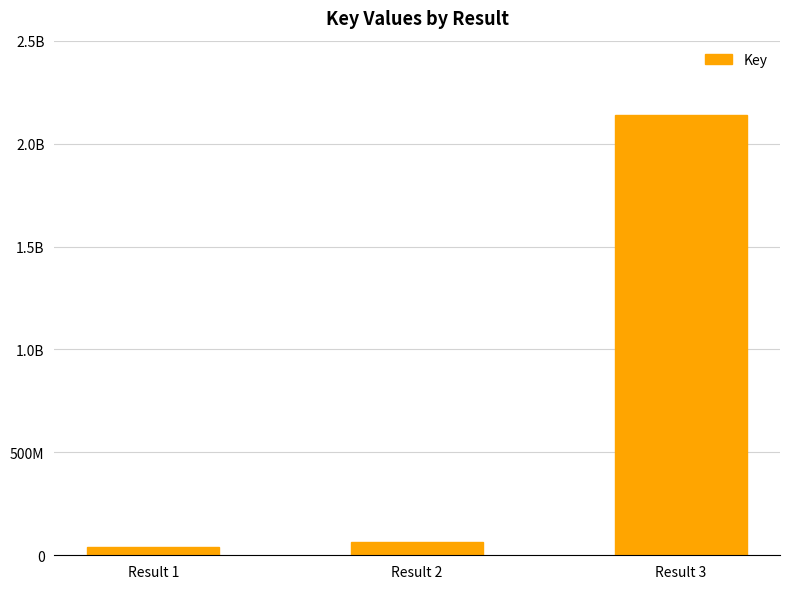

Are the bars horizontal?

No